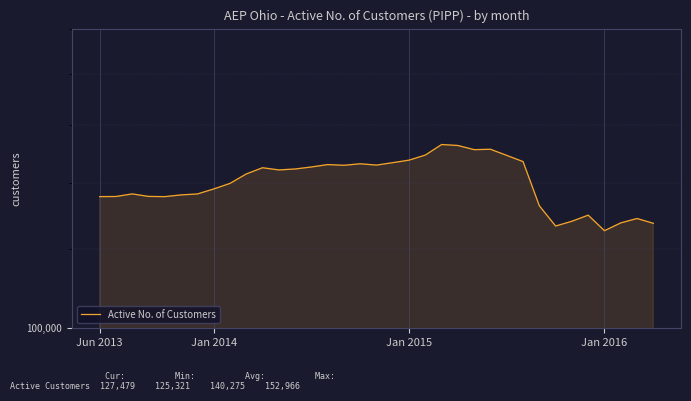

What is the sum of the values at Jan 2016 and 26?

282699